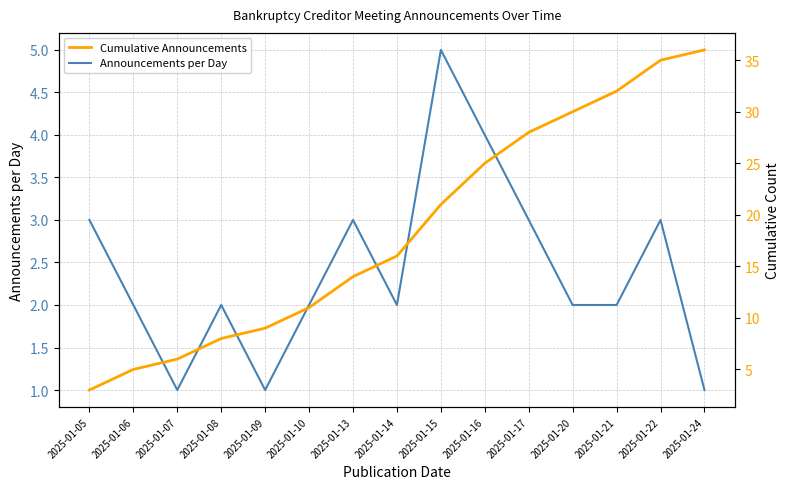

What is the greatest value displayed?

36